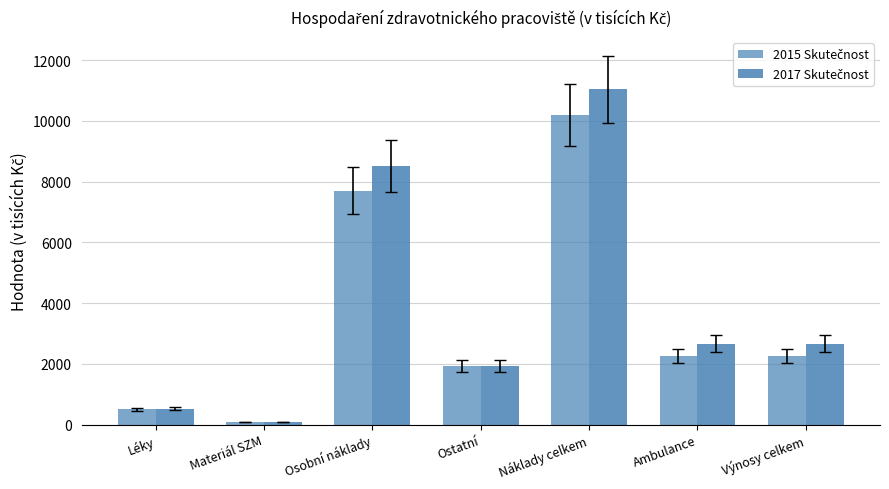

Does the chart contain any negative values?

No